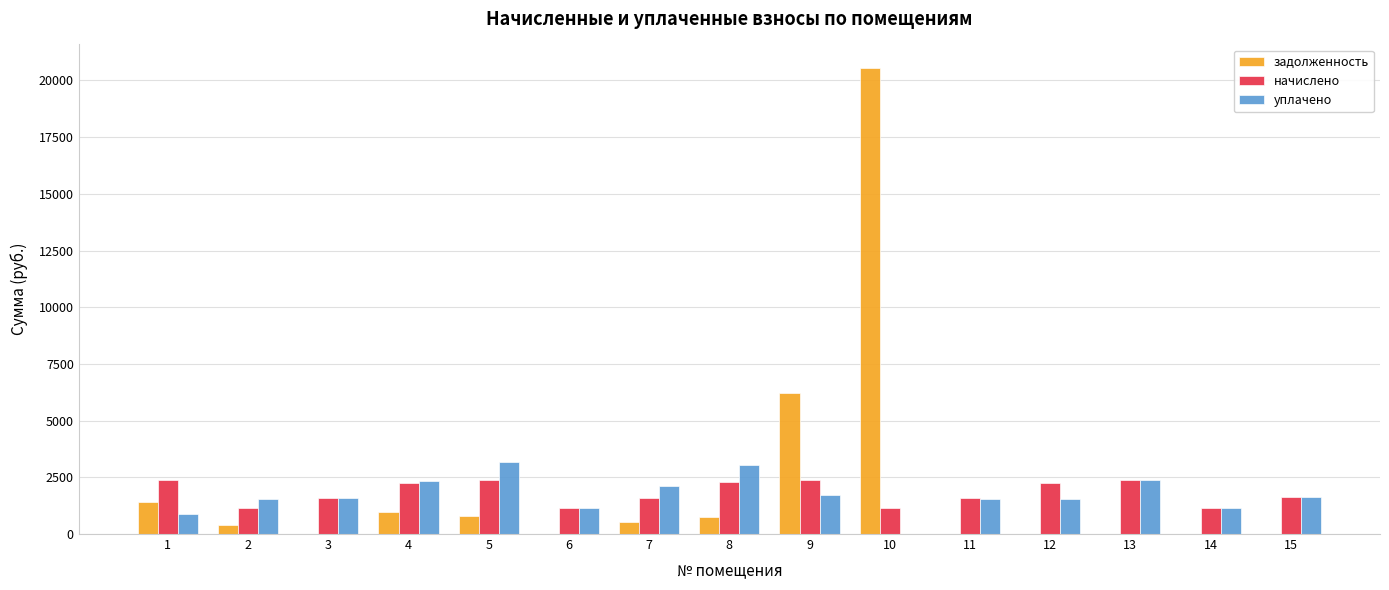

Read the задолженность value at 2.

381.0